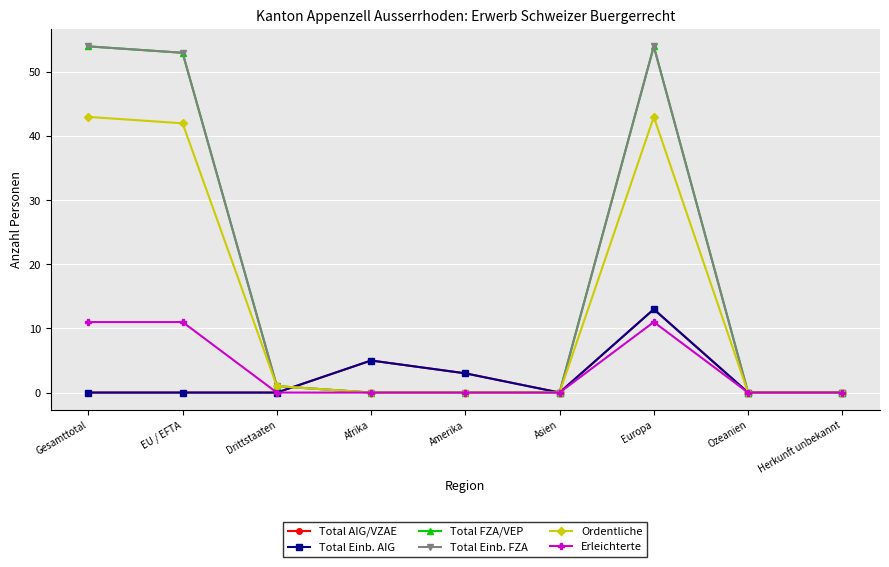

Reading left to right, list all the values displayed in this chart.

Total AIG/VZAE: 0	0	0	5	3	0	13	0	0
Total Einb. AIG: 0	0	0	5	3	0	13	0	0
Total FZA/VEP: 54	53	1	0	0	0	54	0	0
Total Einb. FZA: 54	53	1	0	0	0	54	0	0
Ordentliche: 43	42	1	0	0	0	43	0	0
Erleichterte: 11	11	0	0	0	0	11	0	0